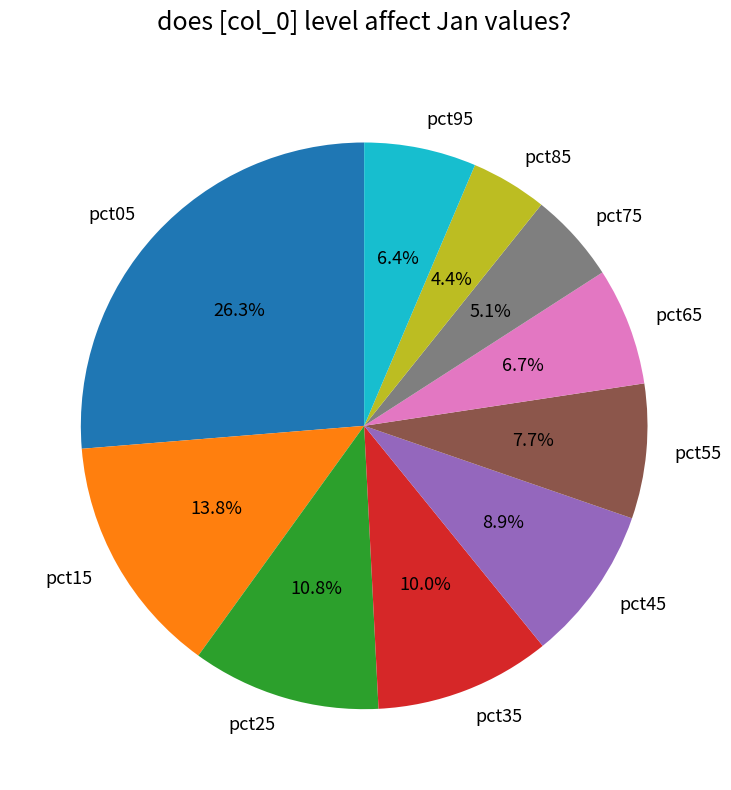

To the nearest percent, what is the difference between the pct55 and pct45 slice percentages?

1%